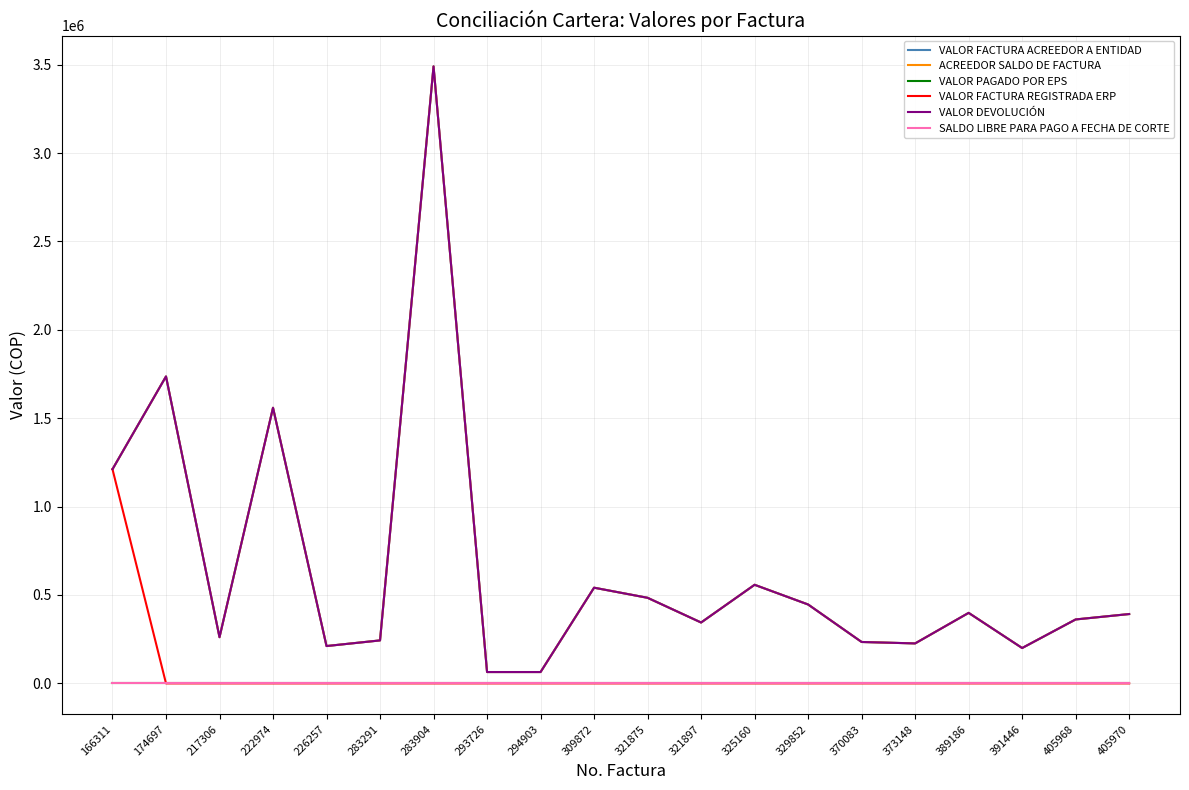

Does the chart display data point markers on the line(s)?

No